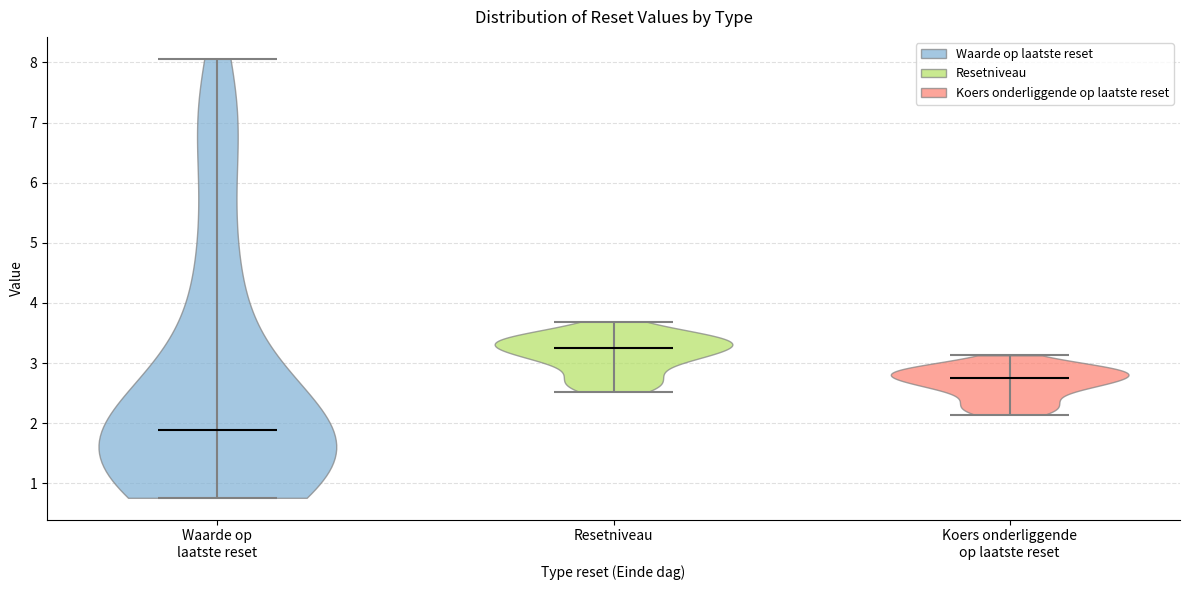

Reading left to right, read every violin against the y-axis: where its median line is, and the lowest and highest points it reaches. The values are not printed on the chart, so give them approximately, as read against the axis.

Waarde op laatste reset: median line 1.9, lowest point 0.8, highest point 8.1
Resetniveau: median line 3.2, lowest point 2.5, highest point 3.7
Koers onderliggende op laatste reset: median line 2.8, lowest point 2.1, highest point 3.1